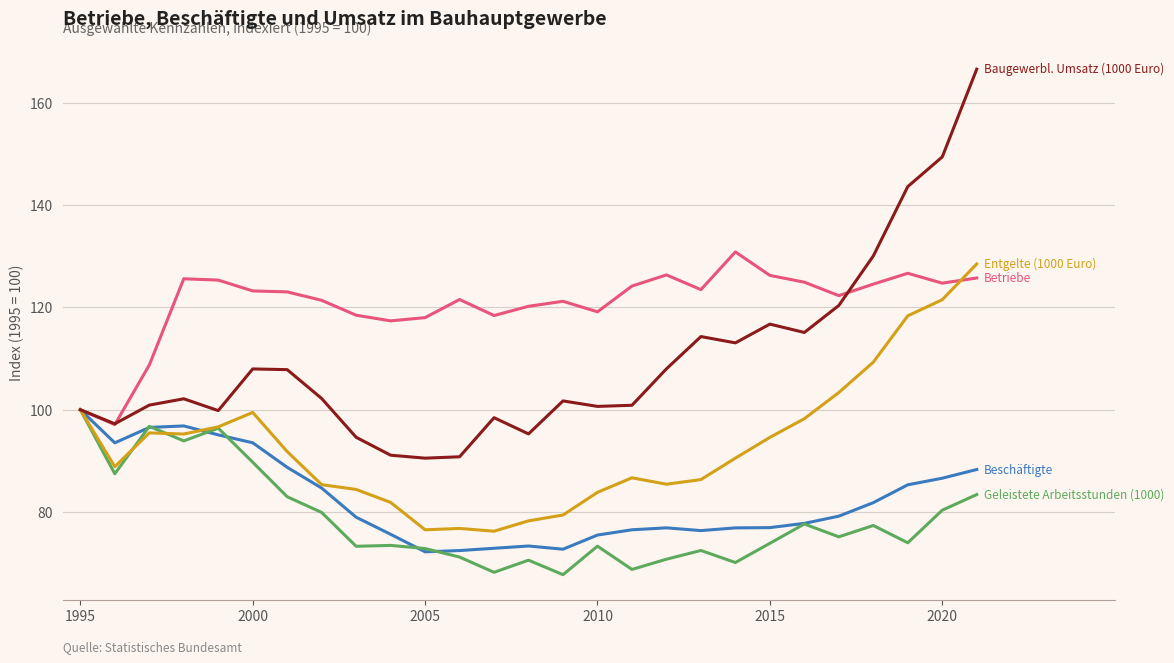

What is the greatest value displayed?

166.5